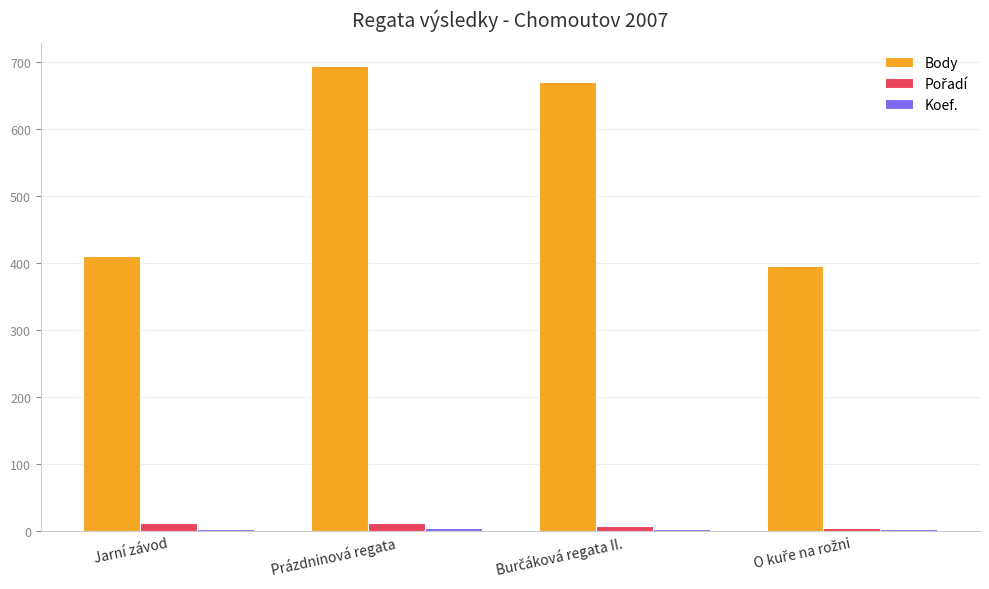

At which label does Body reach its peak?

Prázdninová regata